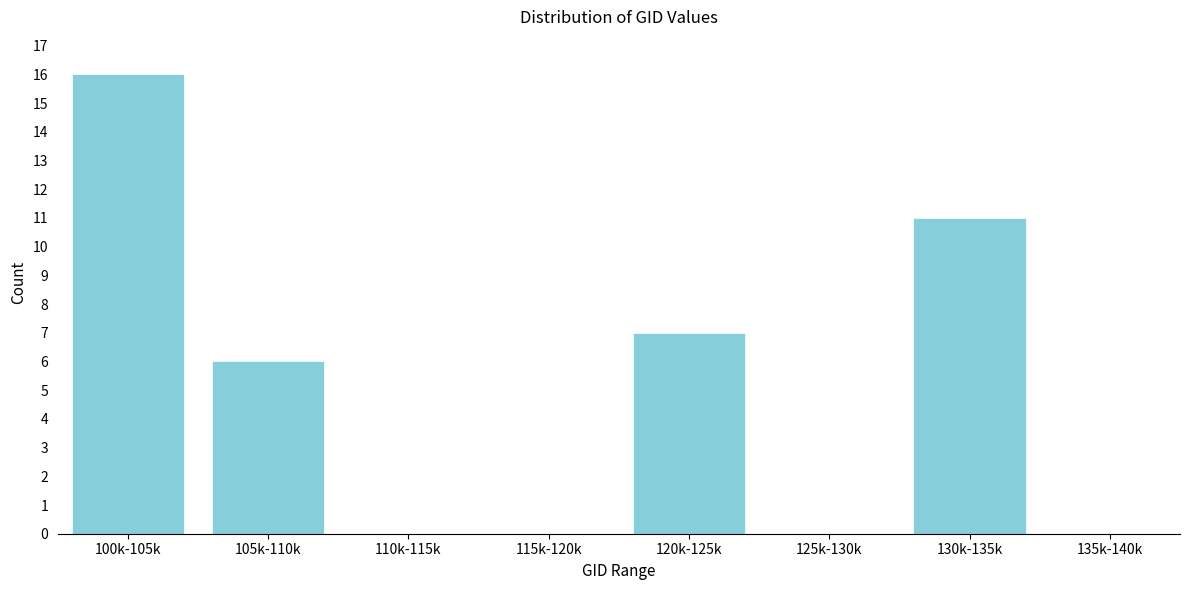

Reading left to right, transcribe all the data shown in this chart.

100k-105k=16	105k-110k=6	110k-115k=0	115k-120k=0	120k-125k=7	125k-130k=0	130k-135k=11	135k-140k=0